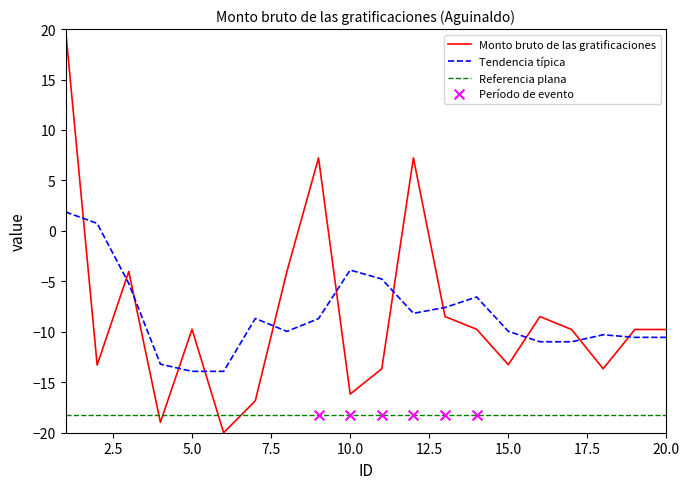

Which series has the largest range (max minus min)?

Monto bruto de las gratificaciones